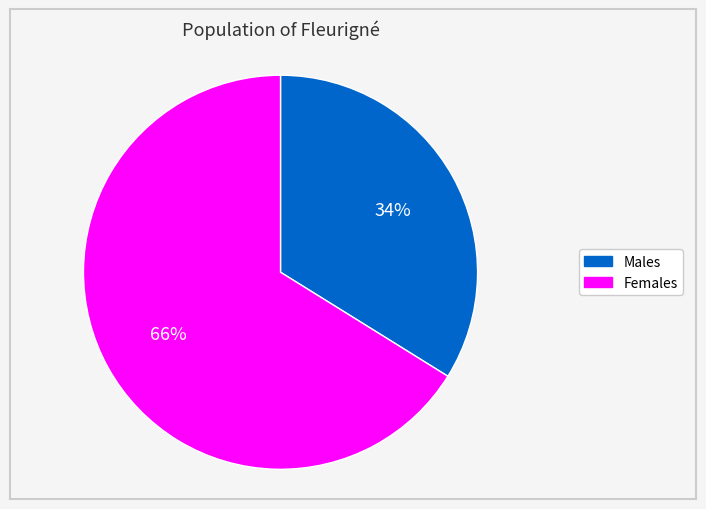

Is there any slice that represents more than half of the pie?

Yes